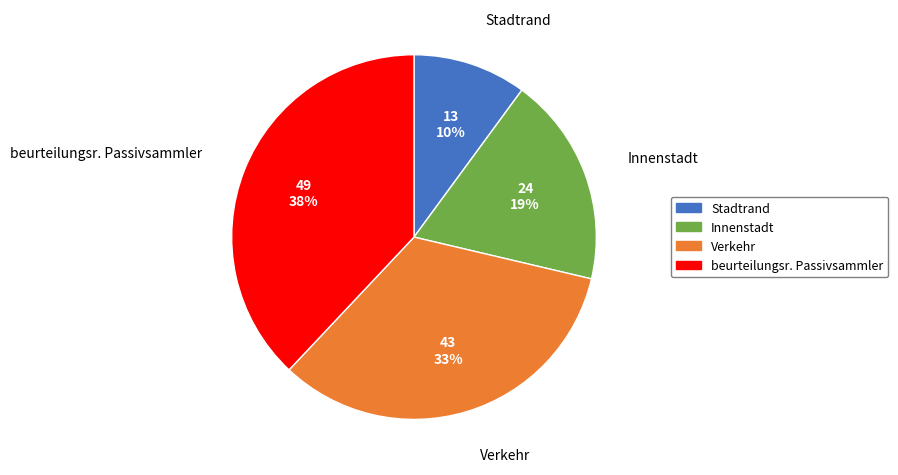

To the nearest percent, what is the difference between the Stadtrand and Verkehr slice percentages?

23%